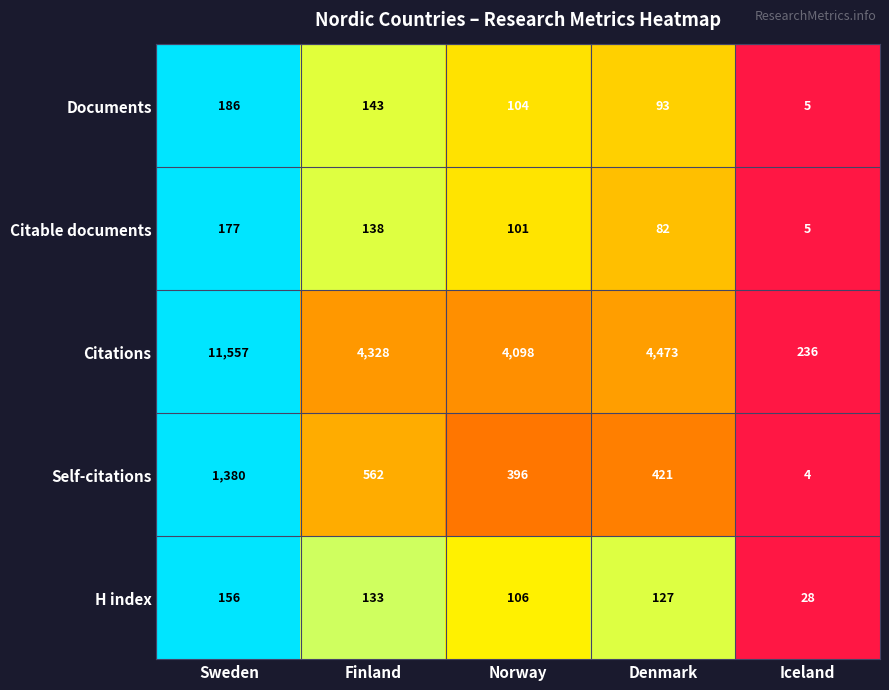

What is the minimum value for Self-citations?

4